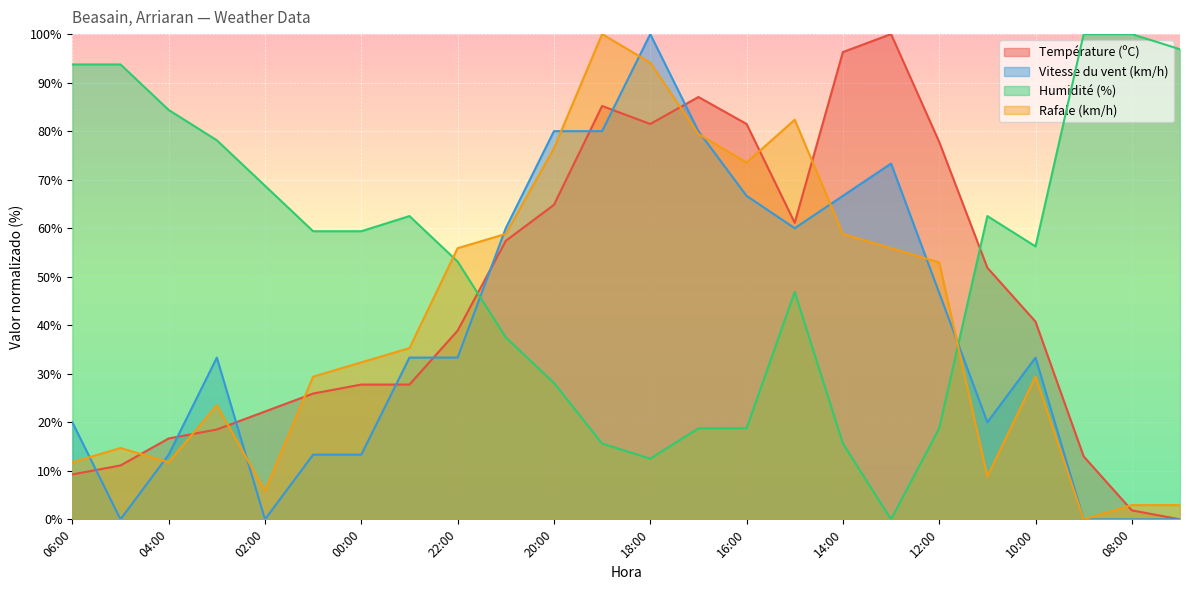

After their last crossing, which series has the higher values: Température (ºC) or Rafale (km/h)?

Rafale (km/h)